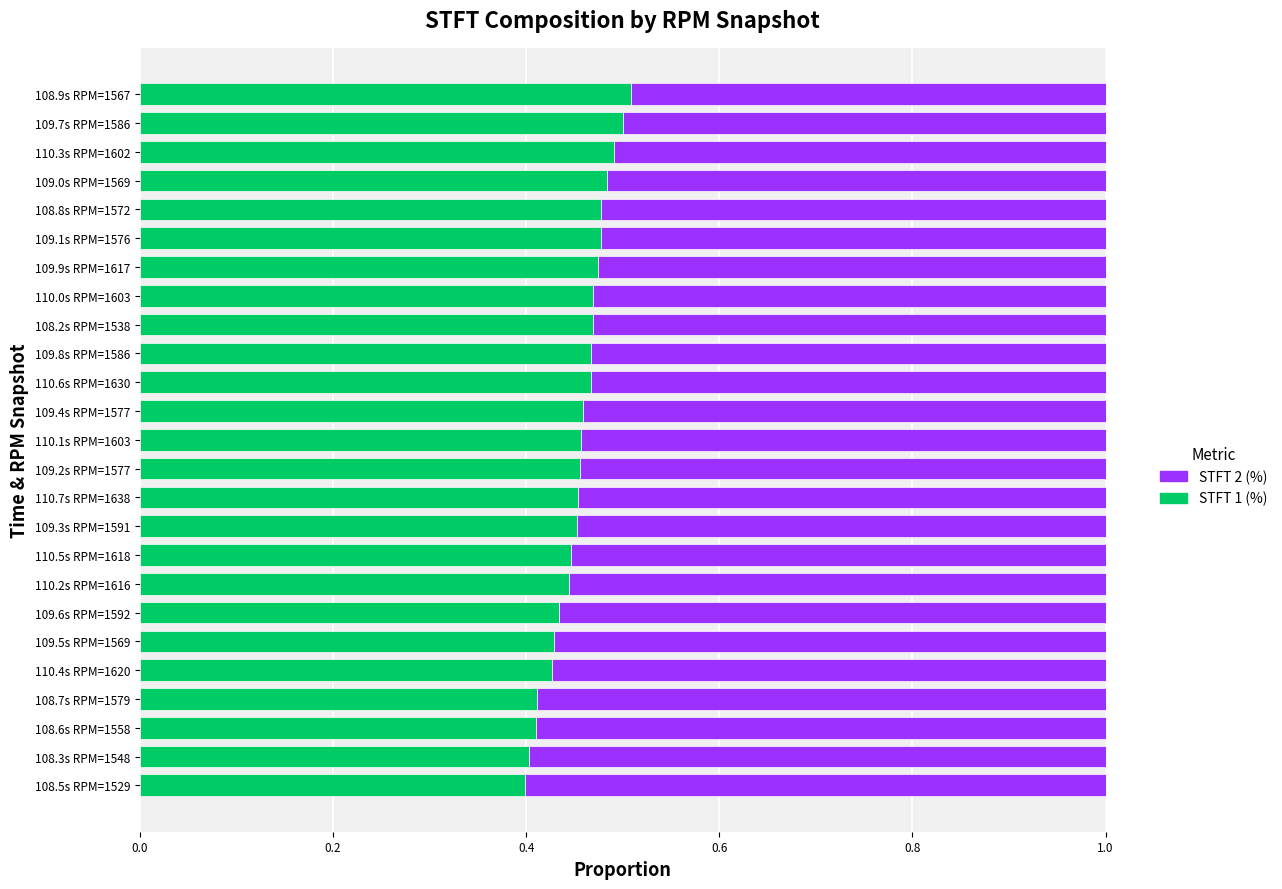

What is the sum of the STFT 1 (%) values at 108.8s RPM=1572 and 109.1s RPM=1576?

1.0